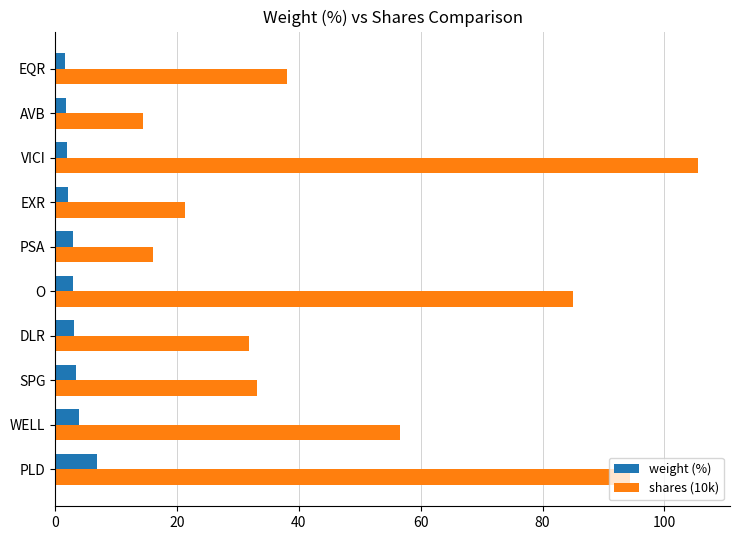

What is the difference between the second highest and second lowest values in the shares (10k) series?

78.3